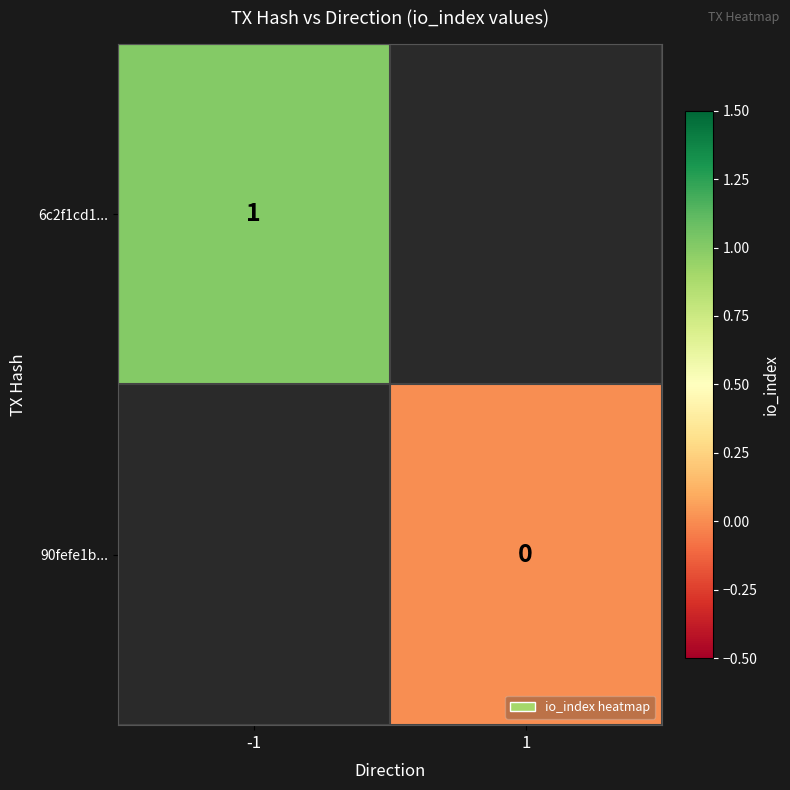

Is it true that 6c2f1cd1... equals 1.6 at -1?

False